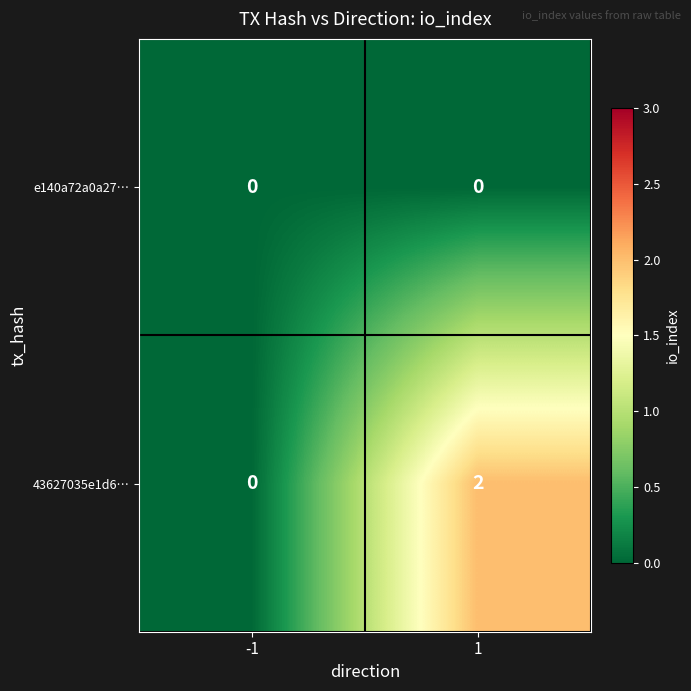

Rank the series by their average value, from highest to lowest.

43627035e1d6…, e140a72a0a27…